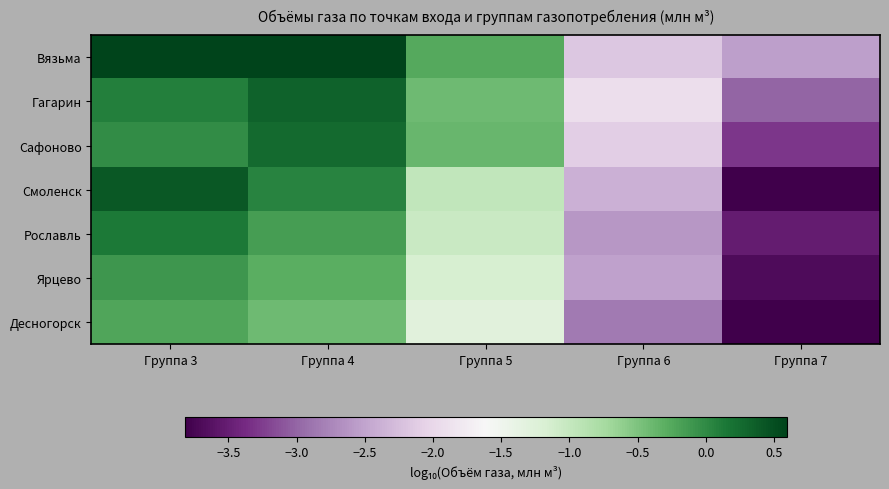

Which has a higher value, Группа 6 or Группа 5?

Группа 5